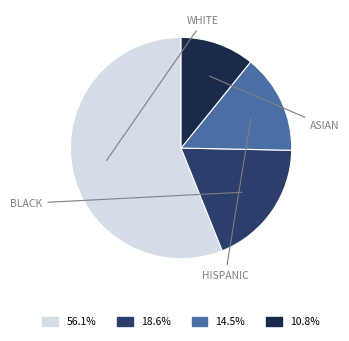

Is there a majority slice in this chart?

Yes